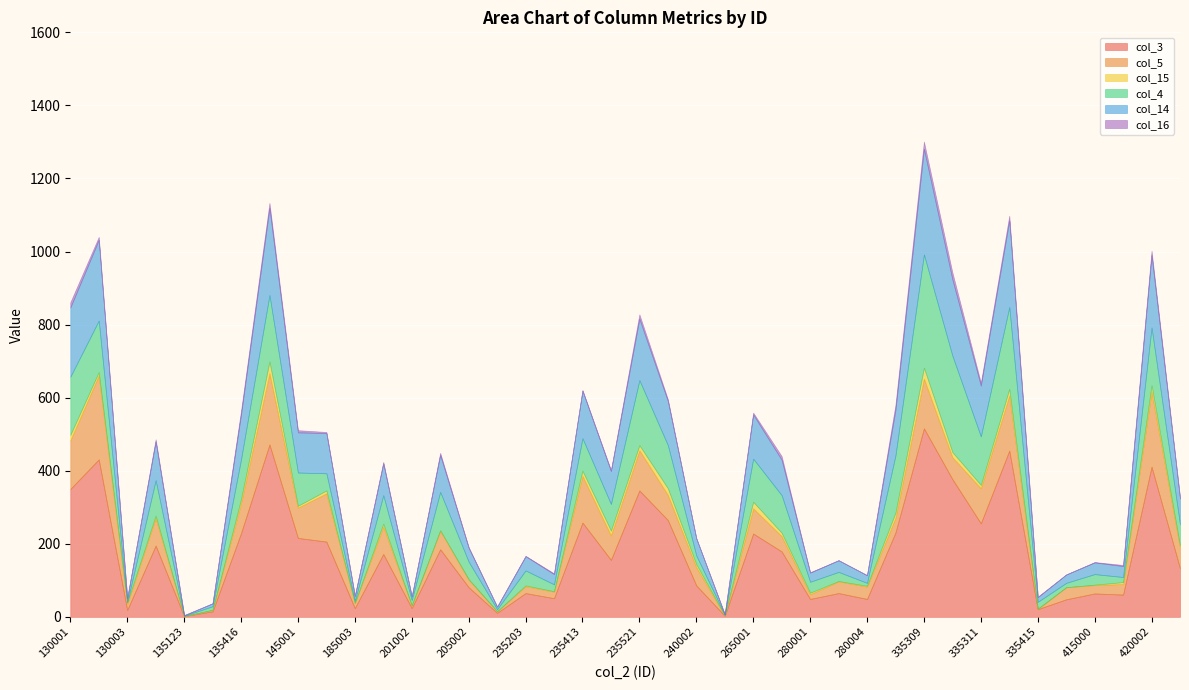

Reading left to right, transcribe all the data shown in this chart.

col_3: 350	431	19	195	2	15	229	472	216	206	24	172	24	185	81	11	65	51	258	156	346	265	86	3	228	179	49	65	49	231	516	377	256	455	21	48	64	61	411	133
col_5: 133	230	16	76	0	4	82	195	83	132	14	75	7	50	21	4	19	18	128	67	110	69	50	1	69	42	13	32	34	40	136	60	96	151	1	33	23	29	206	57
col_15: 15	9	4	6	0	0	11	32	5	8	0	8	0	2	1	0	2	1	14	13	14	18	8	0	18	9	4	1	2	14	30	14	9	18	0	0	1	5	17	5
col_4: 159	141	1	97	1	10	109	182	91	47	6	78	15	105	48	6	41	19	89	73	178	118	24	2	118	103	30	25	8	157	310	264	133	224	19	12	29	14	158	58
col_14: 190	221	11	106	1	8	123	238	110	110	13	87	10	101	38	7	39	28	130	90	168	121	47	1	121	97	25	32	21	125	289	209	139	237	13	23	32	30	198	71
col_16: 14	8	0	6	1	0	10	14	6	3	1	4	0	6	2	0	1	2	2	3	12	5	0	0	5	10	1	0	0	14	20	19	8	13	1	0	1	3	12	2